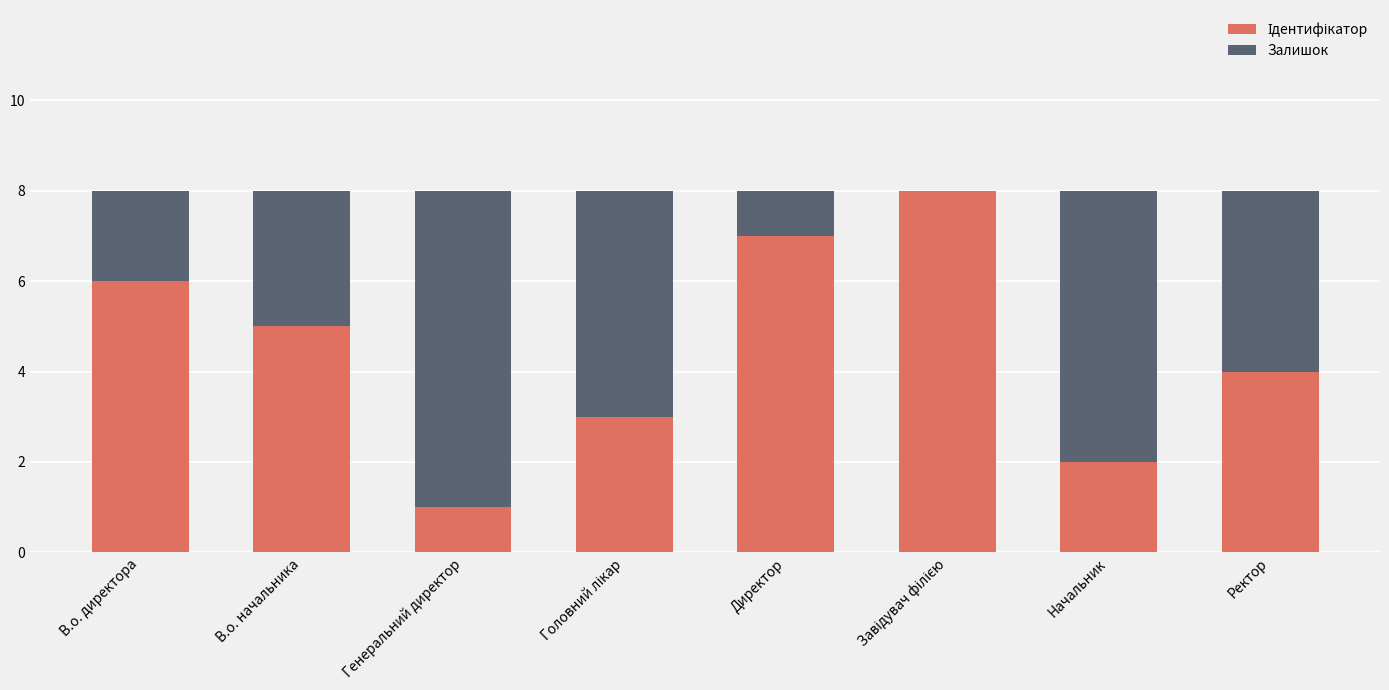

What is the total value across all series at Начальник?

8